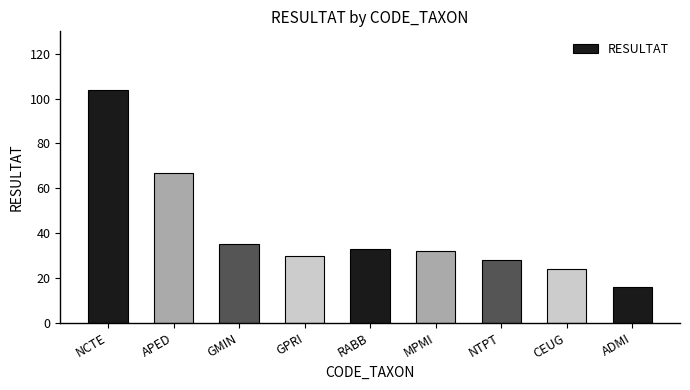

What is the label of the 2nd bar from the left?

APED